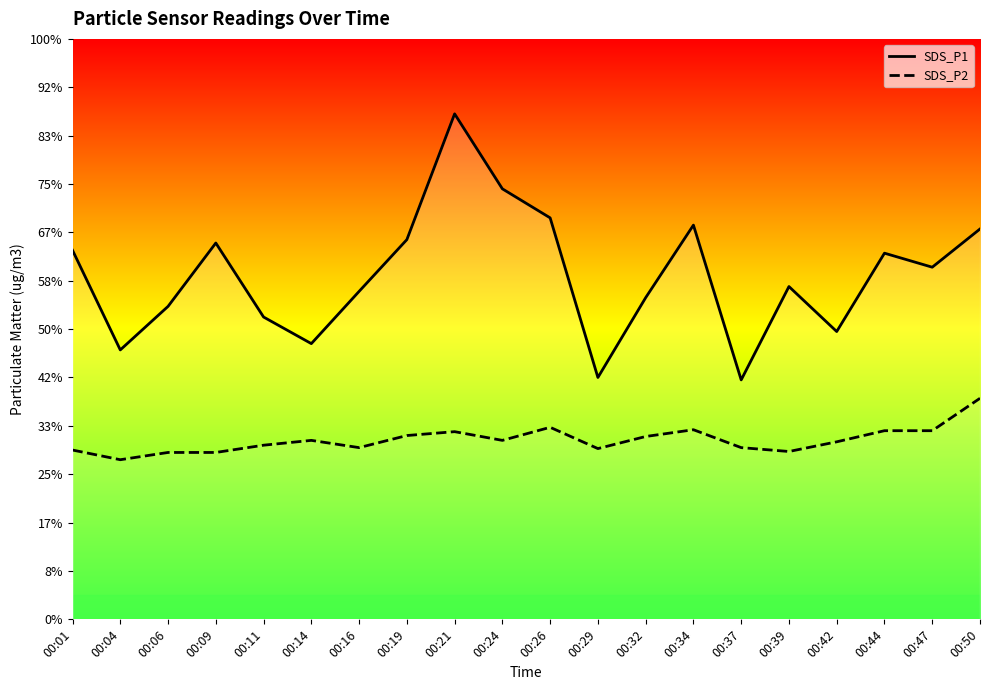

Rank the series at 00:50 from lowest to highest value.

SDS_P2, SDS_P1